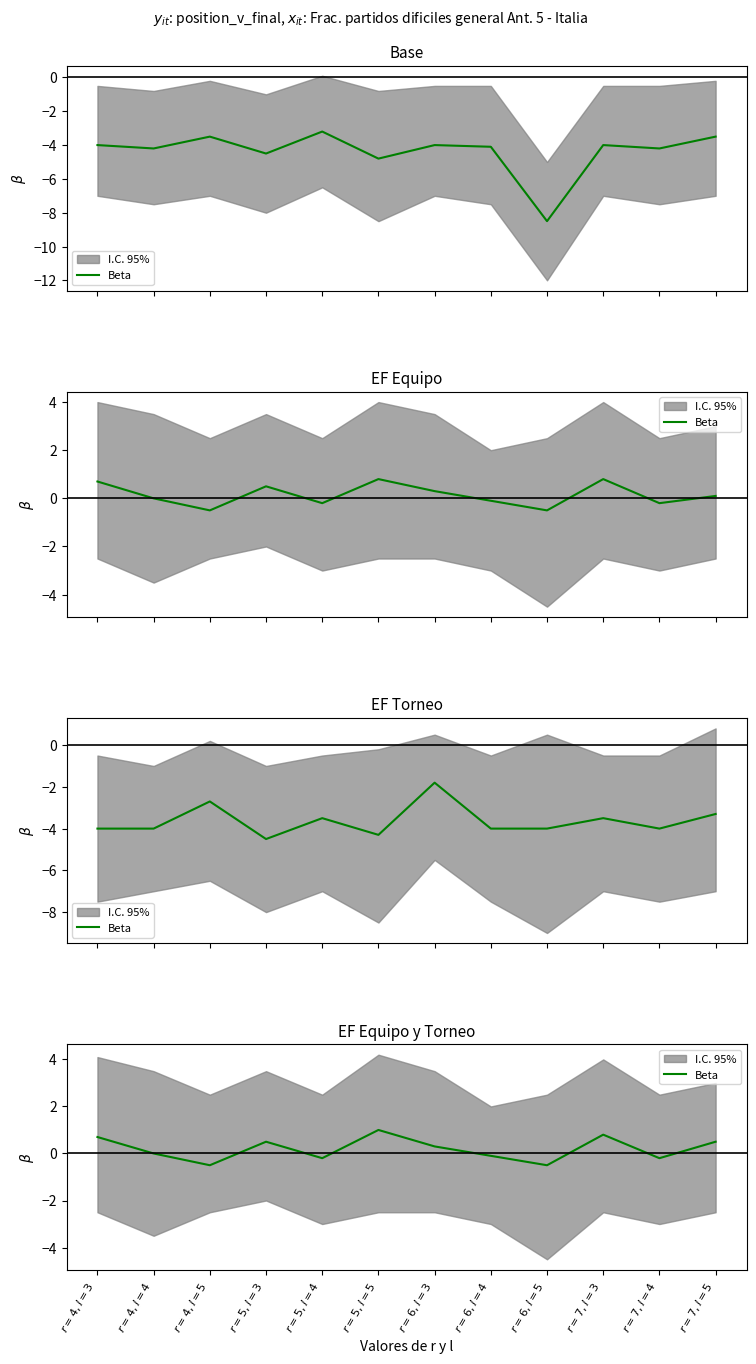

Reading left to right, extract all data points from this chart.

0.7	0.0	-0.5	0.5	-0.2	1.0	0.3	-0.1	-0.5	0.8	-0.2	0.5